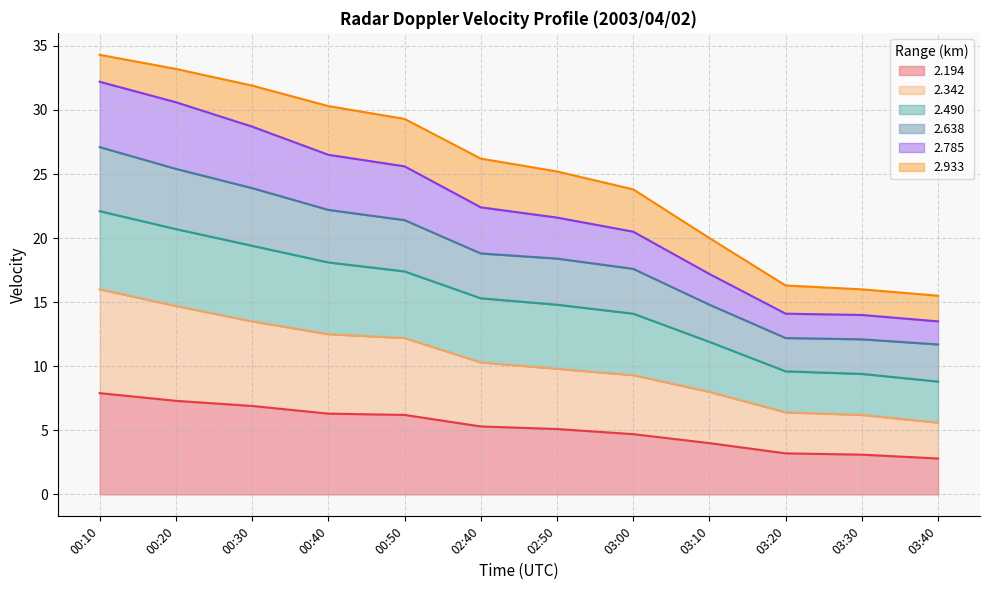

What is the lowest value of the 2.194 series?

2.8